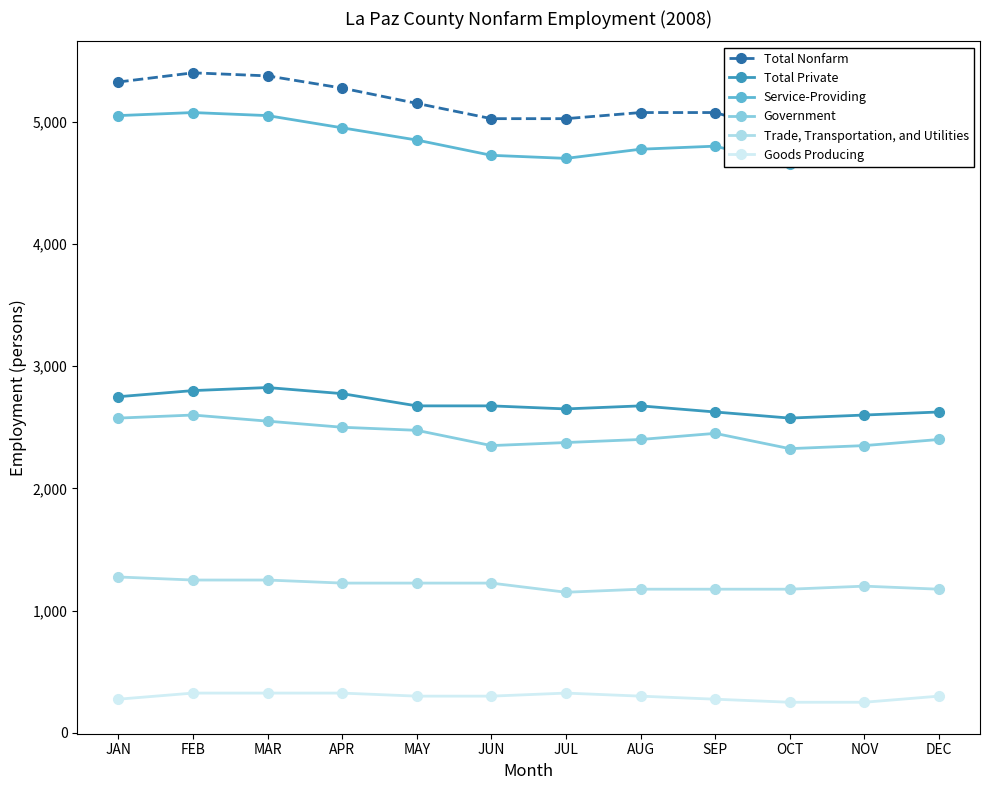

Where is the first local maximum for Total Private?

MAR